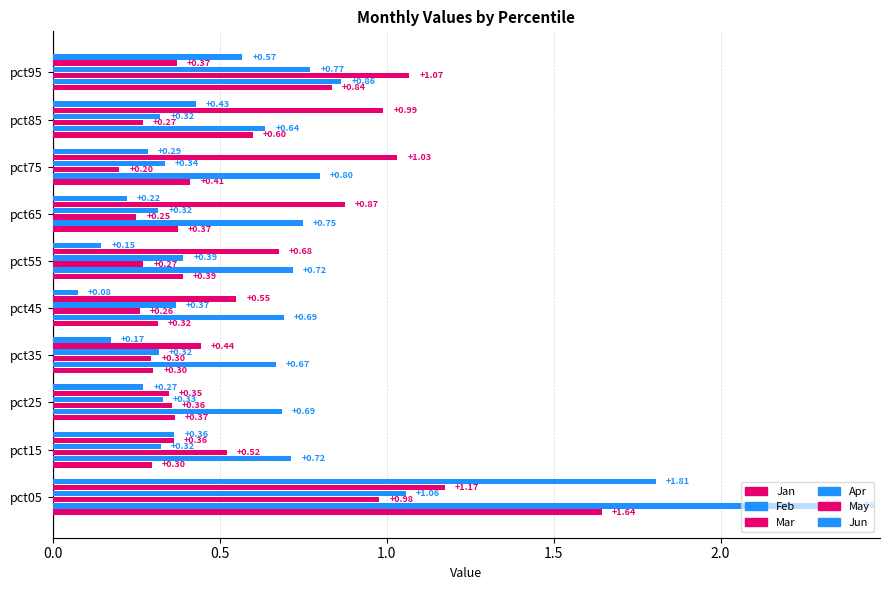

Count the number of categories in the chart.

10